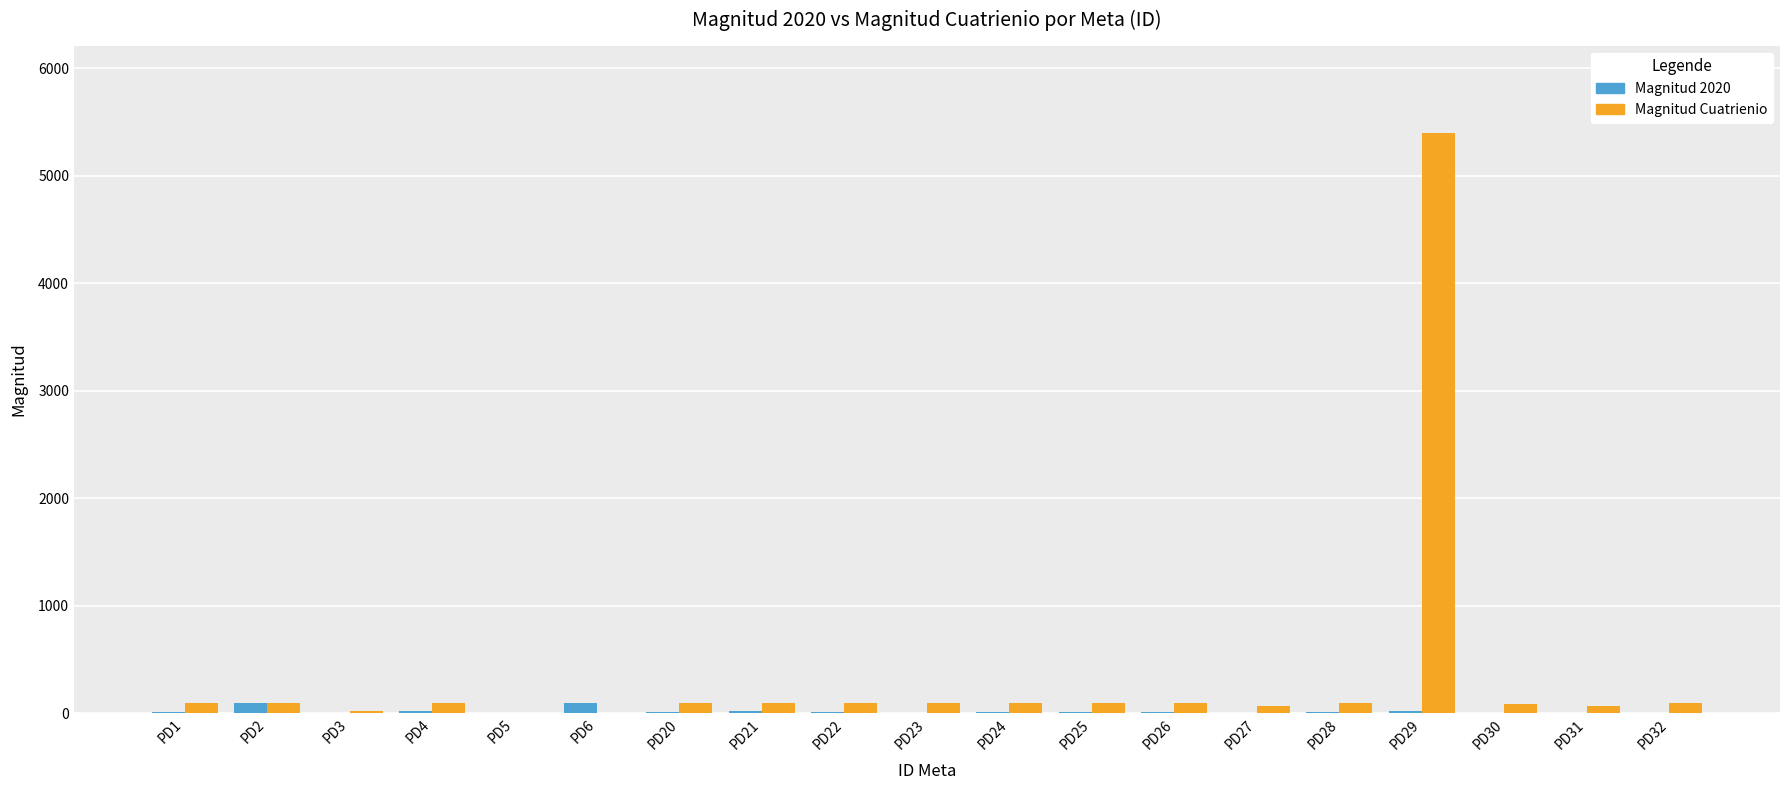

What is the sum of all Magnitud Cuatrienio values?

6845.7